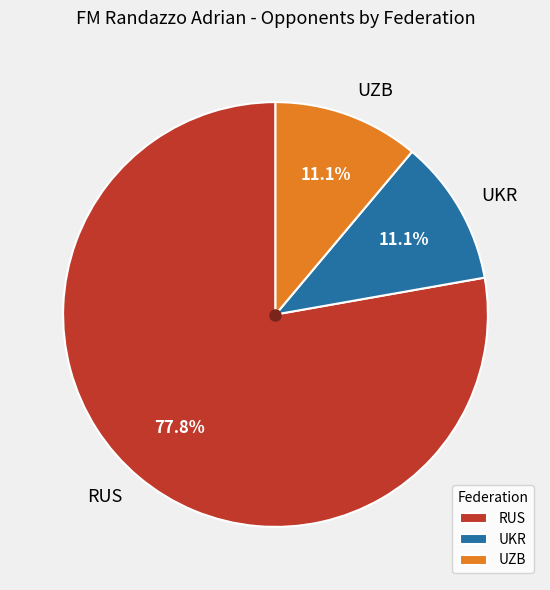

What is the largest slice in the pie chart?

RUS